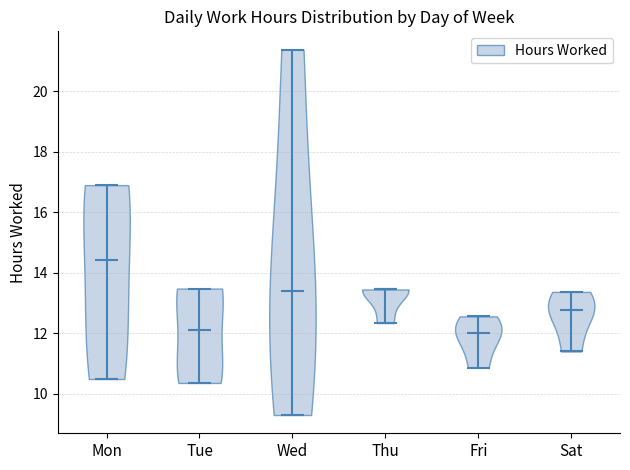

Reading left to right, read every violin against the y-axis: where its median line is, and the lowest and highest points it reaches. The values are not printed on the chart, so give them approximately, as read against the axis.

Mon: median line 14.4, lowest point 10.4, highest point 17.0
Tue: median line 12.2, lowest point 10.4, highest point 13.4
Wed: median line 13.4, lowest point 9.4, highest point 21.4
Thu: median line 13.4, lowest point 12.4, highest point 13.4
Fri: median line 12.0, lowest point 10.8, highest point 12.6
Sat: median line 12.8, lowest point 11.4, highest point 13.4